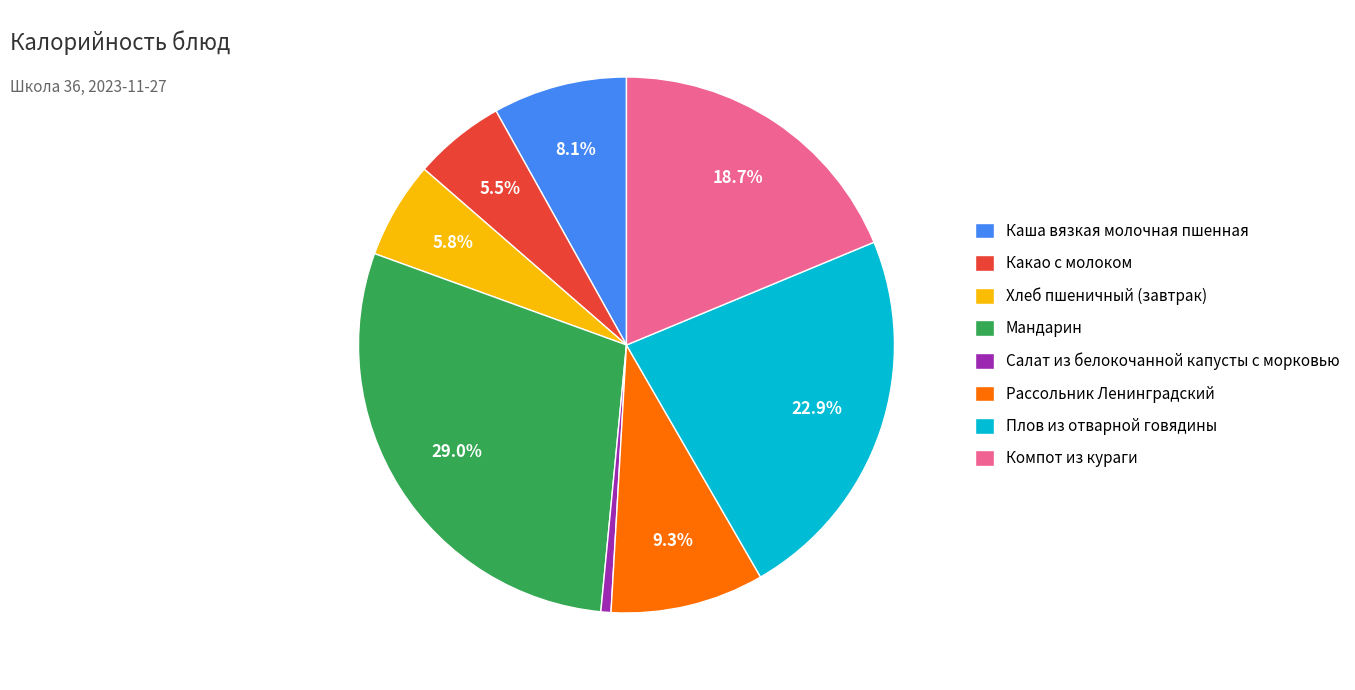

What is the largest slice in the pie chart?

Мандарин